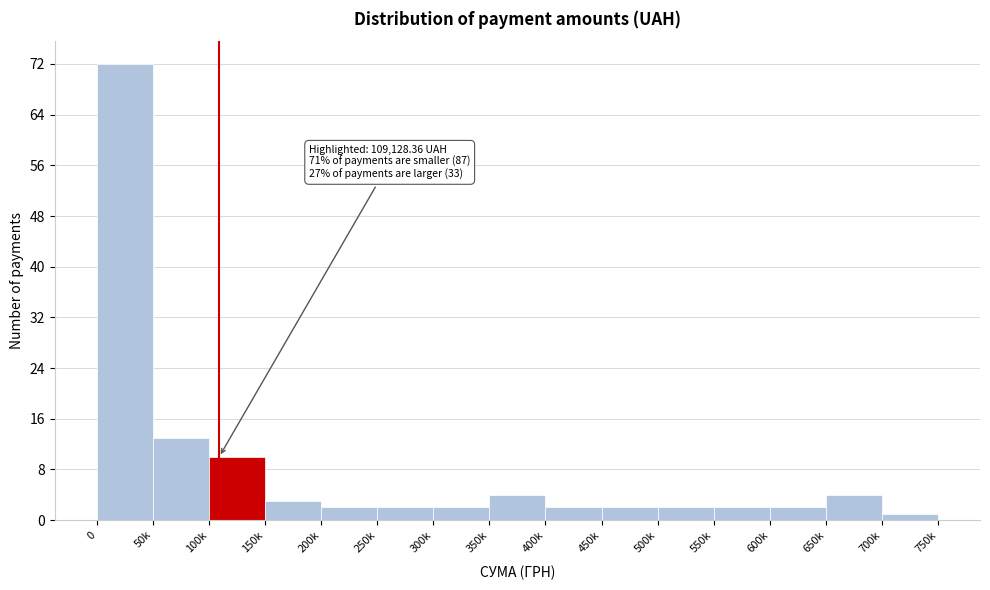

Reading left to right, what are all the values shown in this chart?

0=72	50k=13	100k=10	150k=3	200k=2	250k=2	300k=2	350k=4	400k=2	450k=2	500k=2	550k=2	600k=2	650k=4	700k=1